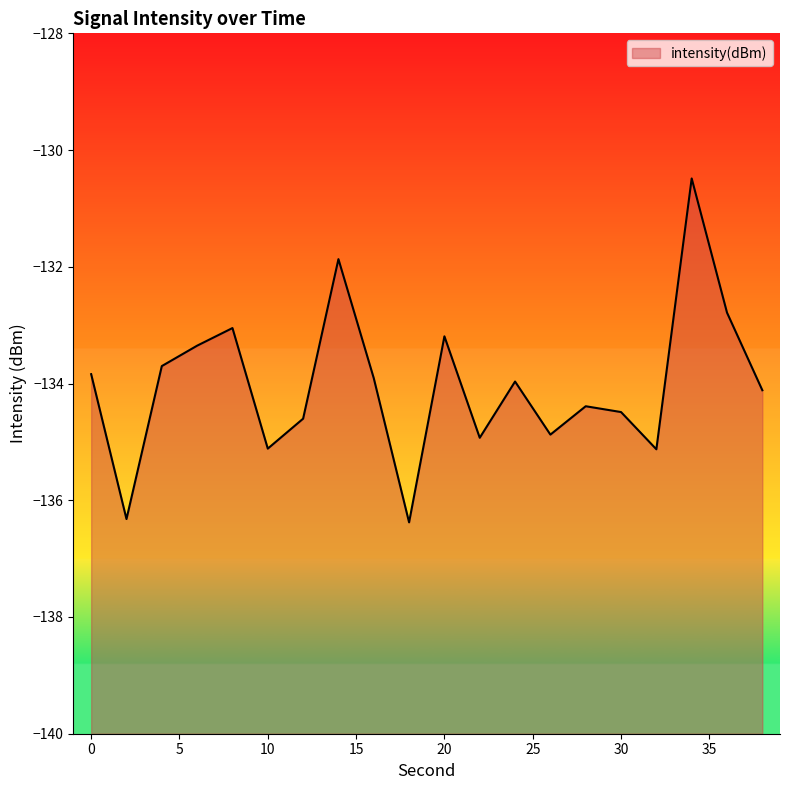

True or false: the data shows -207.9 at 14.

False